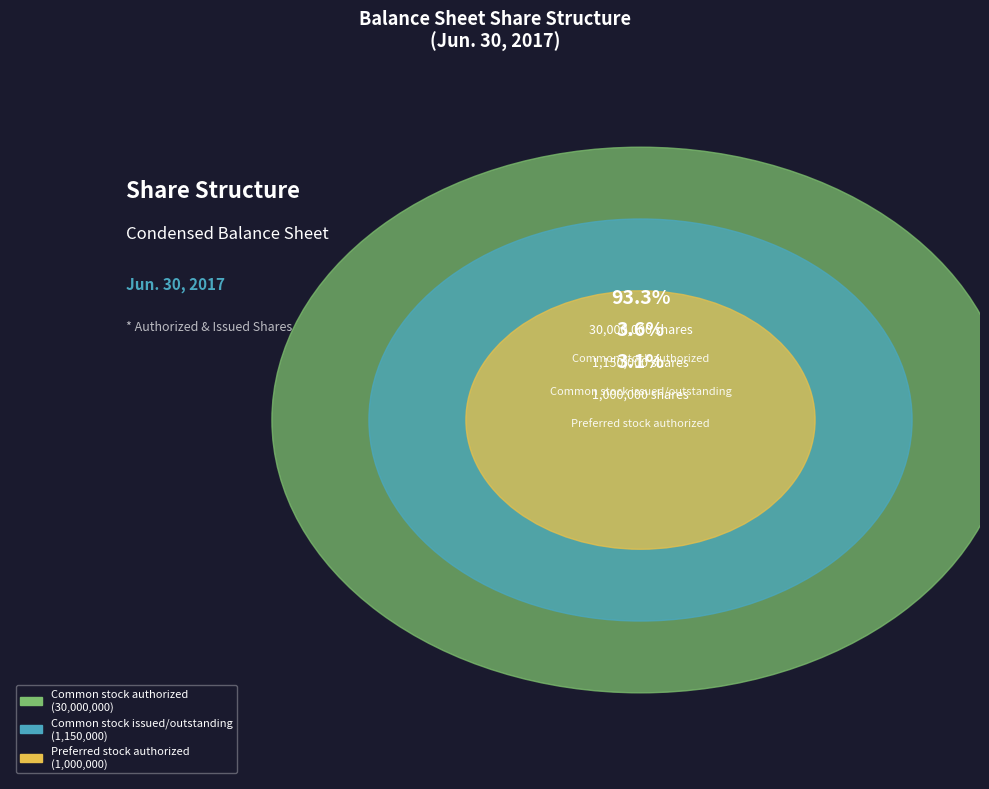

To the nearest percent, what is the combined percentage of Preferred stock authorized and Common stock issued/outstanding?

7%